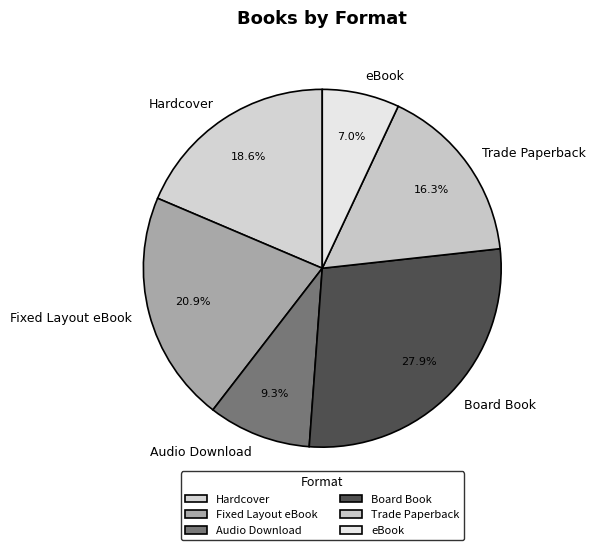

To the nearest percent, what is the combined percentage of Trade Paperback and Board Book?

44%